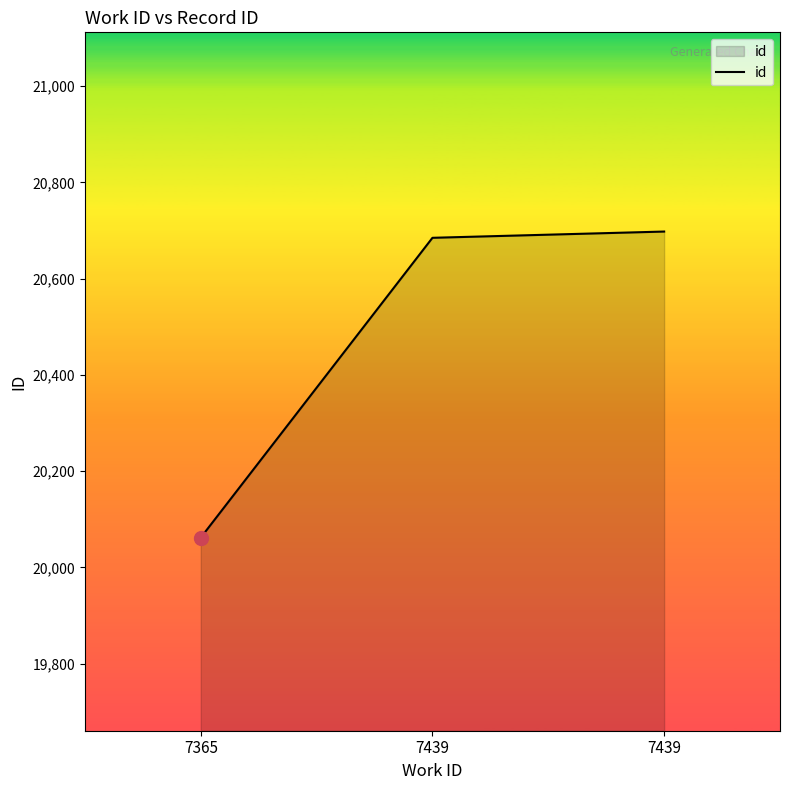

How many lines are shown in the chart?

1